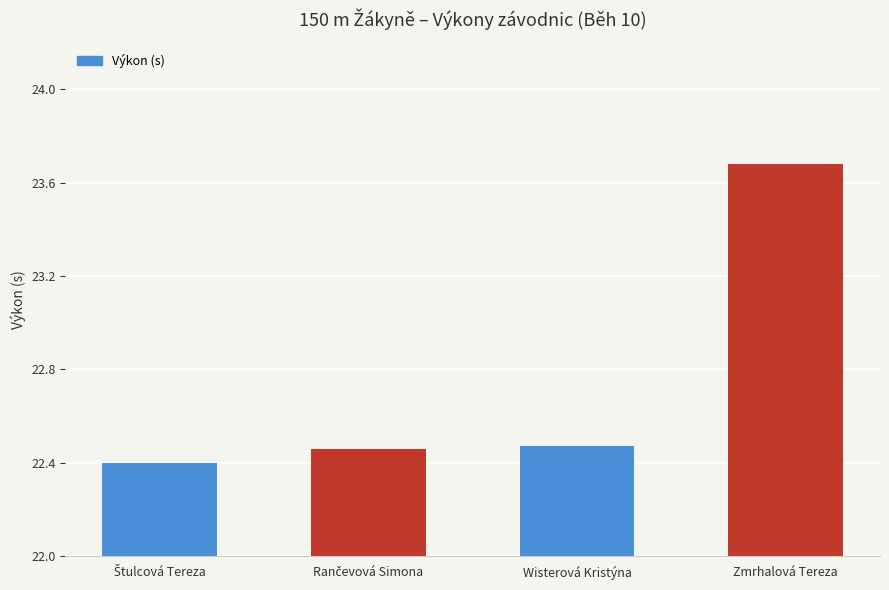

What is the change in value from Wisterová Kristýna to Zmrhalová Tereza?

+1.2